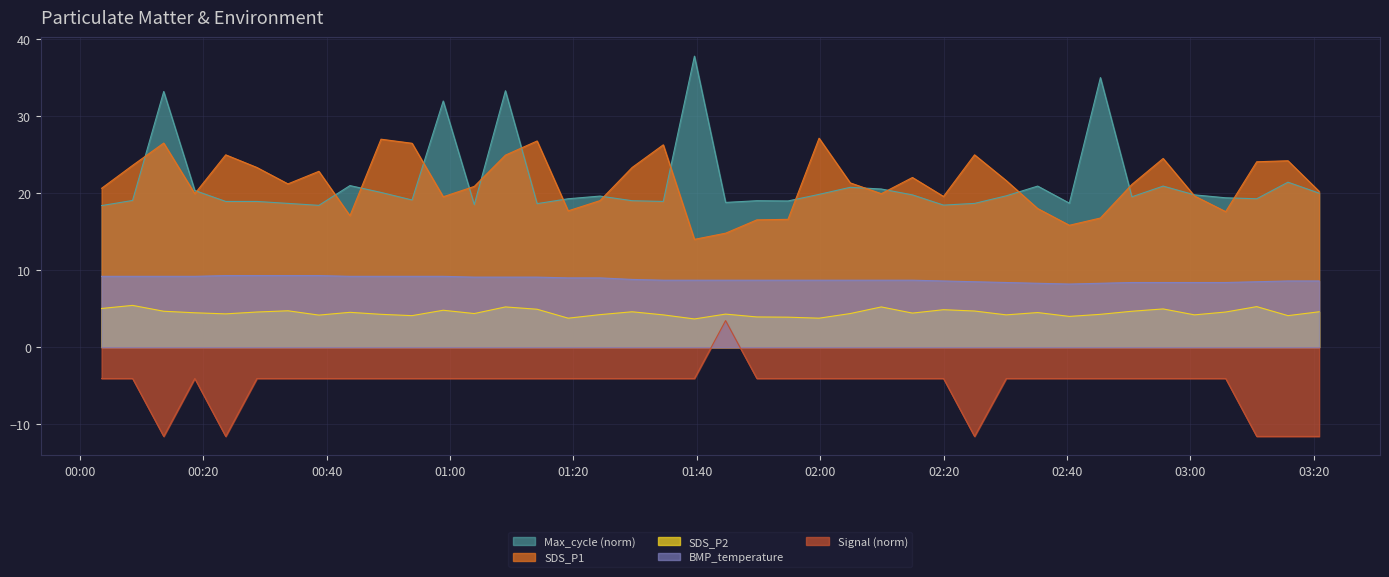

True or false: SDS_P2 and BMP_temperature intersect in this chart.

False